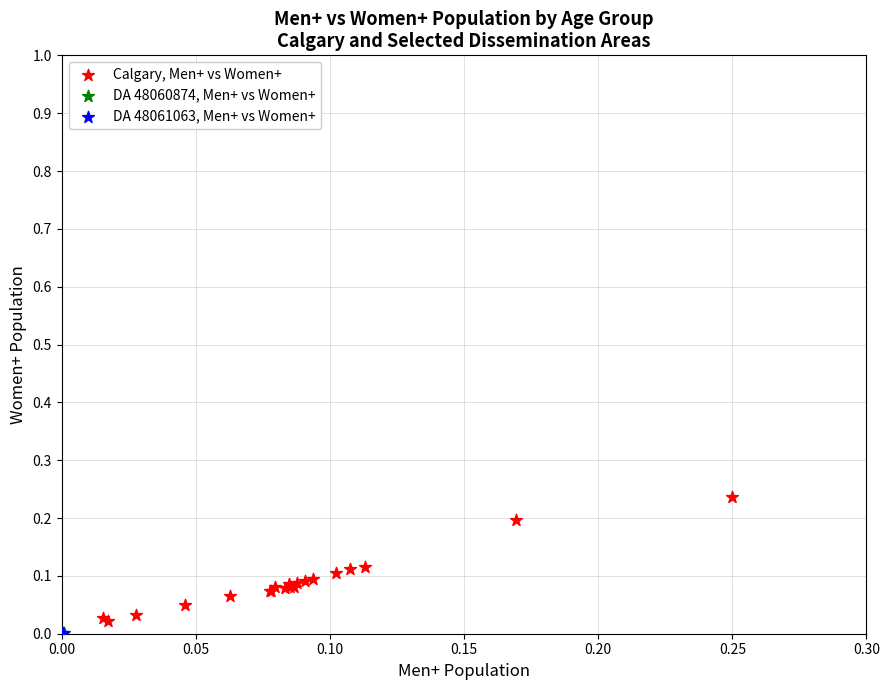

Which series has the widest spread of Y values?

Calgary, Men+ vs Women+